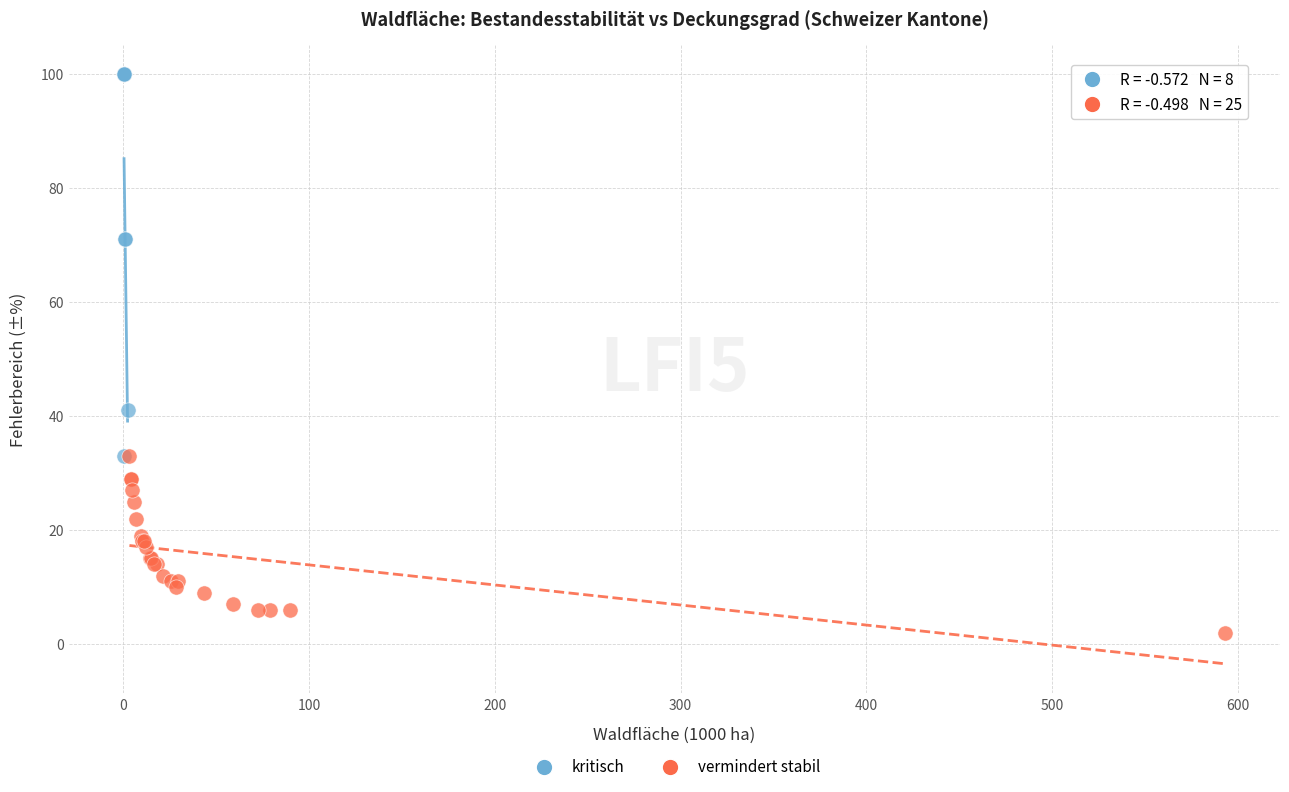

Which series contains the lowest Y value?

vermindert stabil